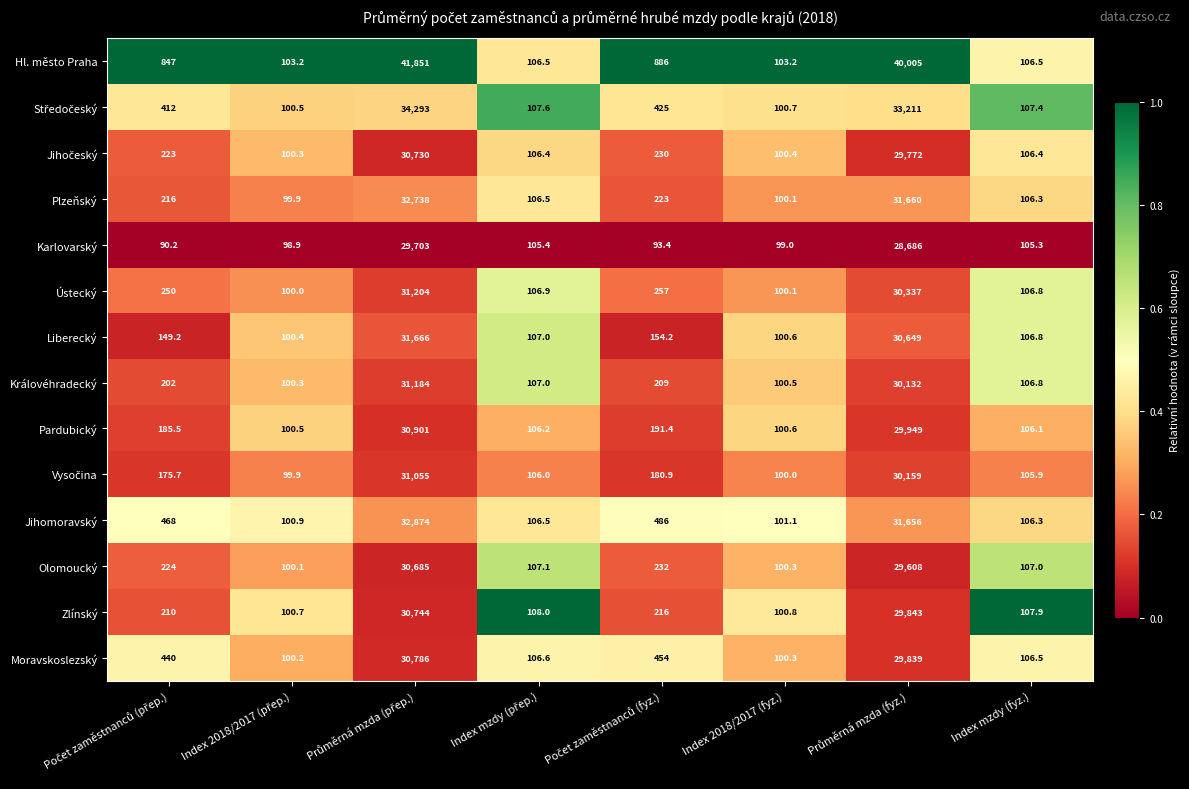

What is the total value across all series at Index 2018/2017 (fyz.)?

1407.7